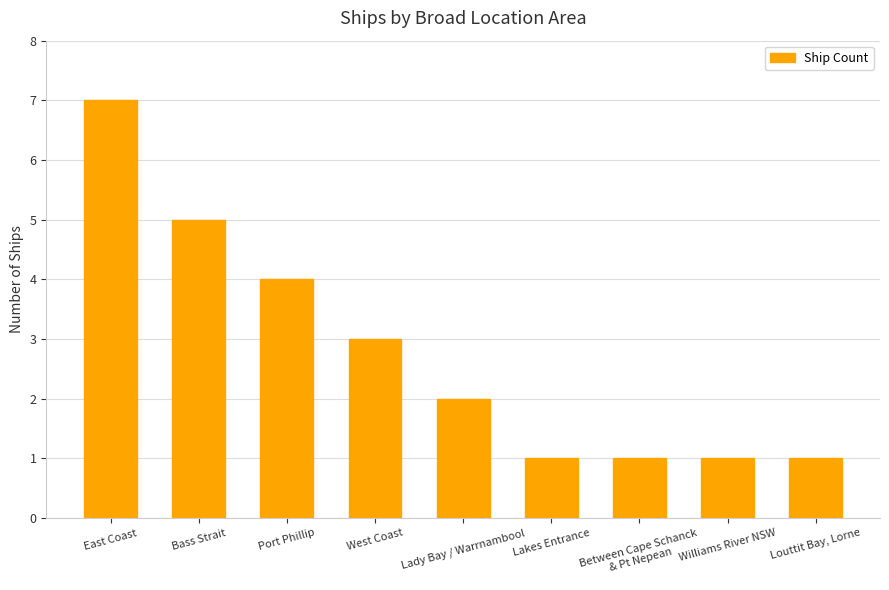

Between Port Phillip and Williams River NSW, which is larger?

Port Phillip